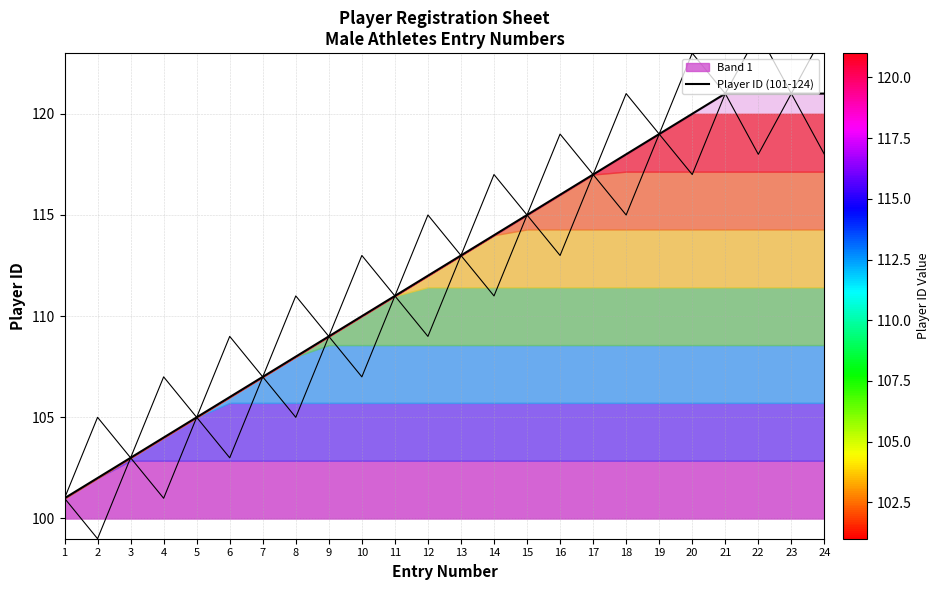

What is the approximate value at 9, to the nearest 5?

110